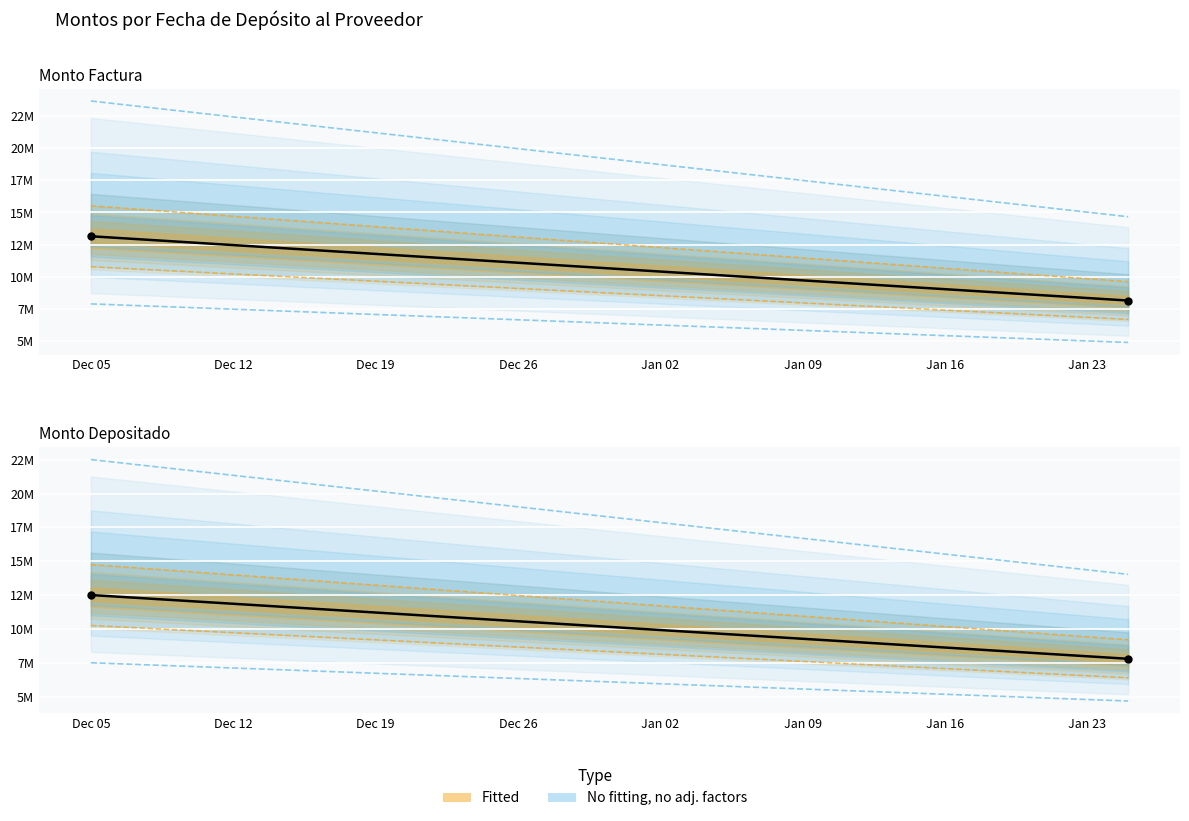

Which series contains the highest Y value?

Monto Factura